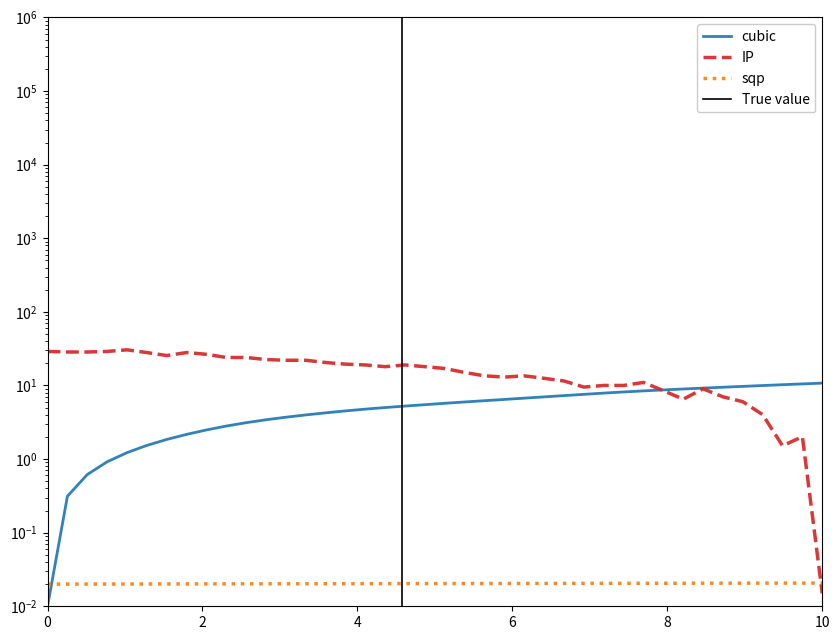

Count the number of categories in the chart.

40